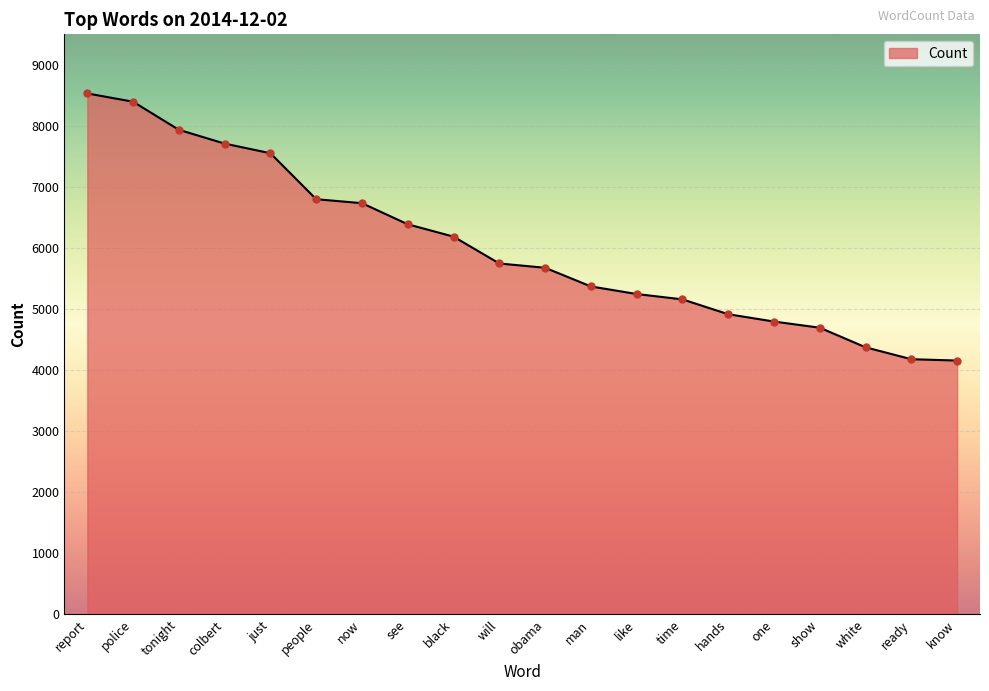

What is the change in value from just to show?

-2858